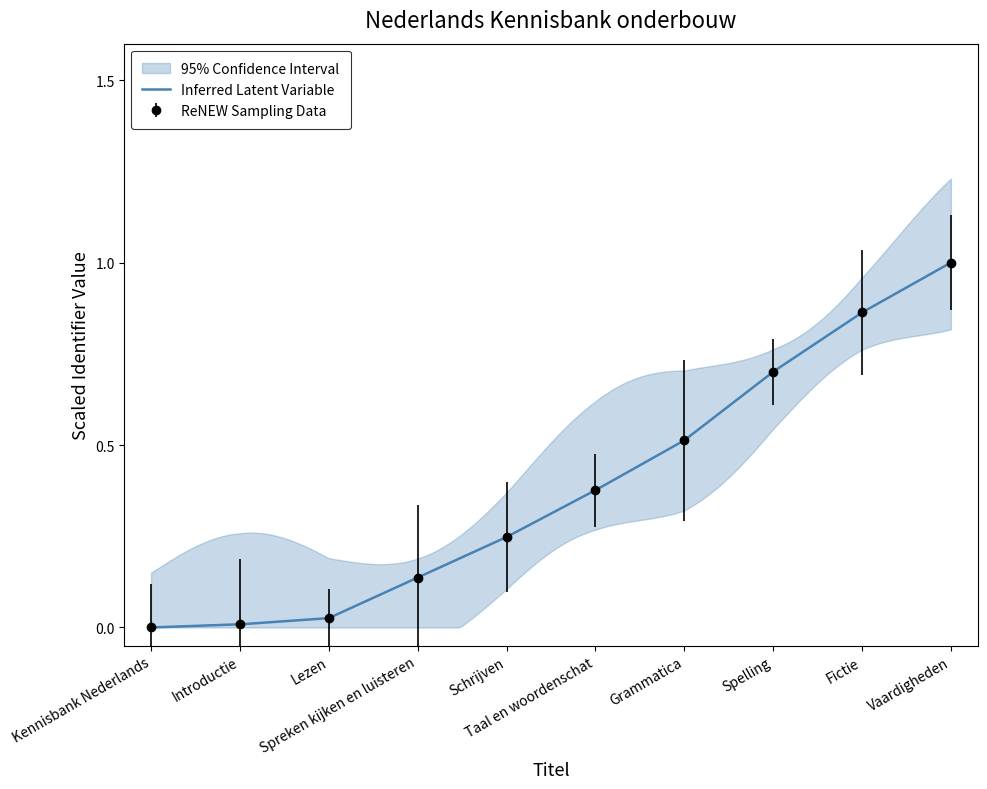

What is the difference between the values at Kennisbank Nederlands and Grammatica?

0.5